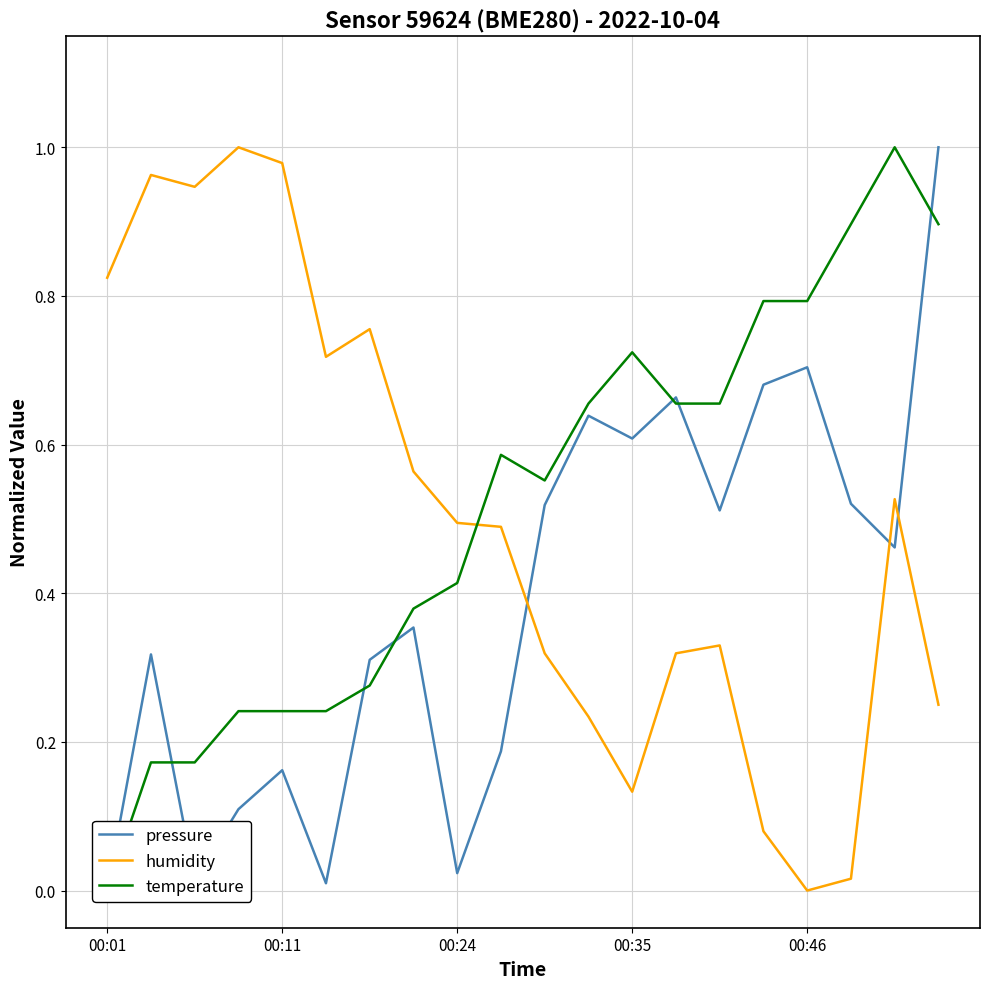

In pressure, how many points are higher than both neighbors (excluding endpoints)?

6